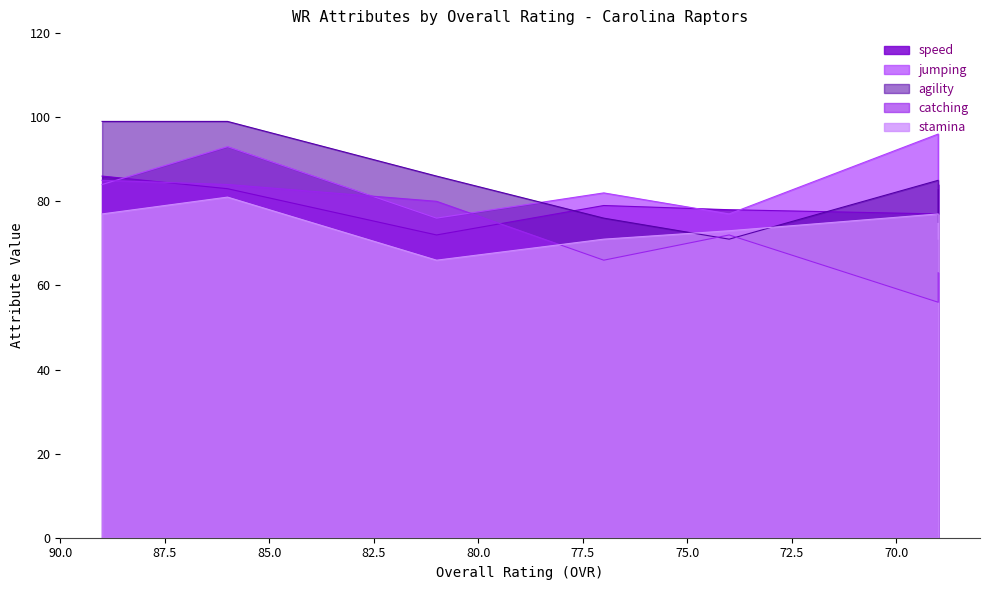

Between 1 and 6, which series saw the biggest shift?

catching